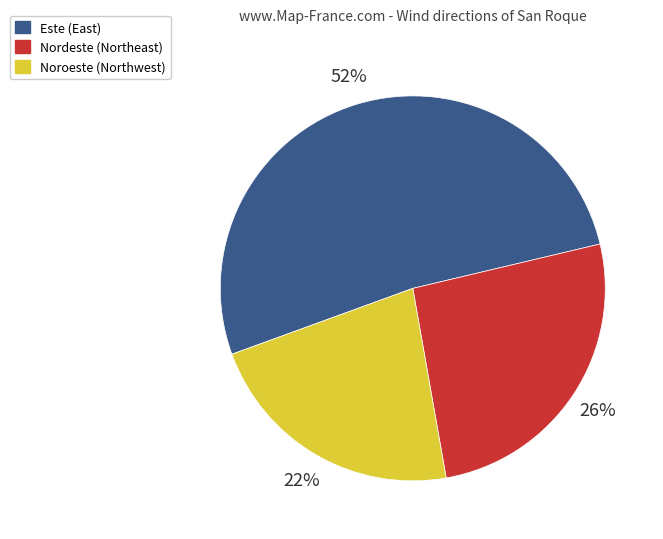

Which slice is the largest?

Este